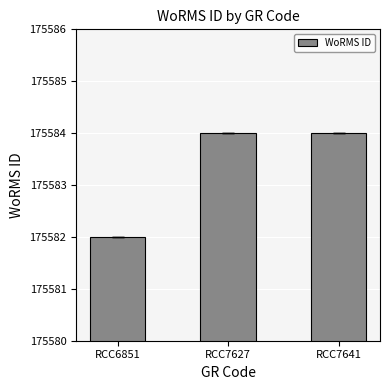

What is the smallest value displayed?

175582